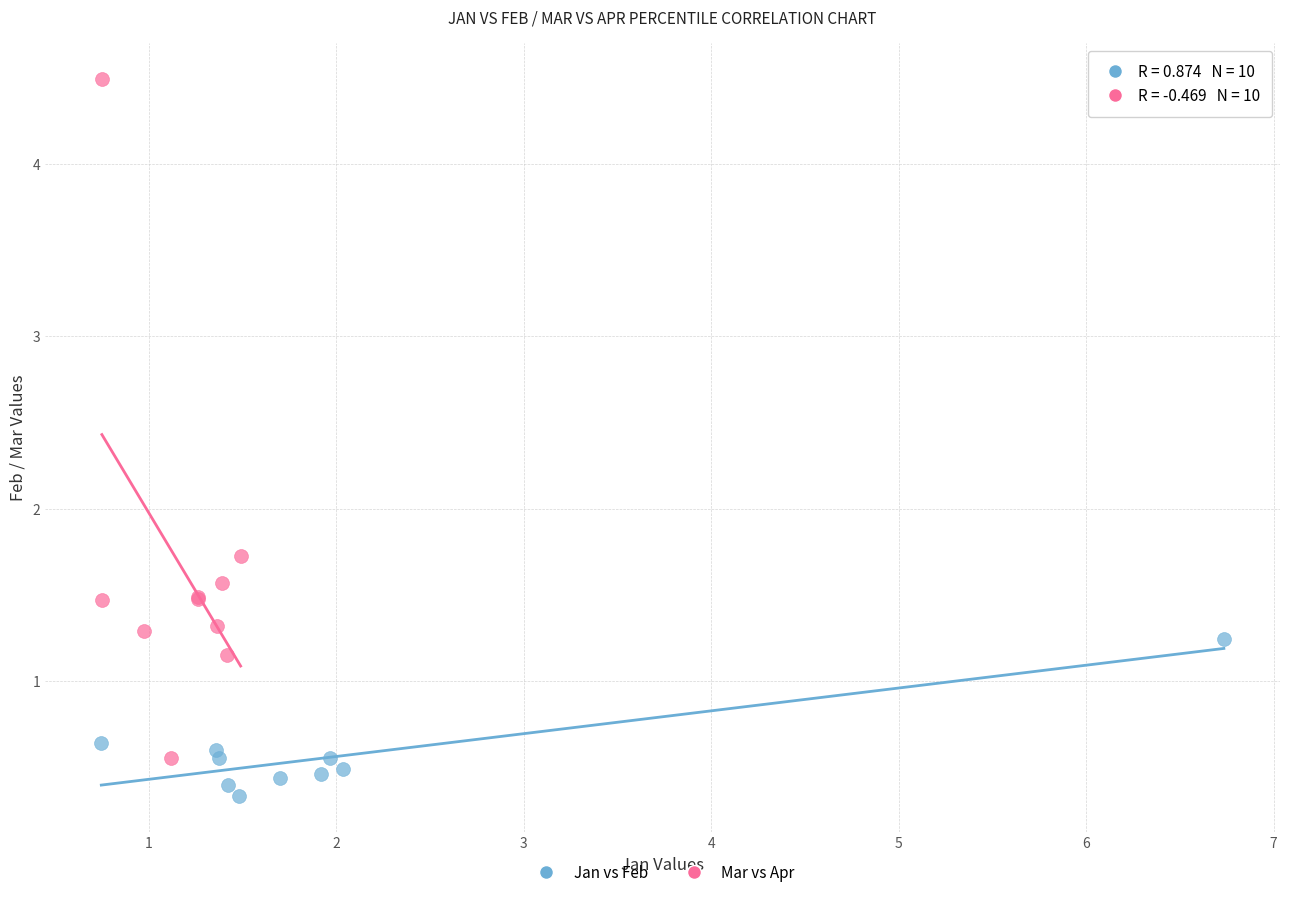

What are all the series names shown in the legend?

Jan vs Feb, Mar vs Apr